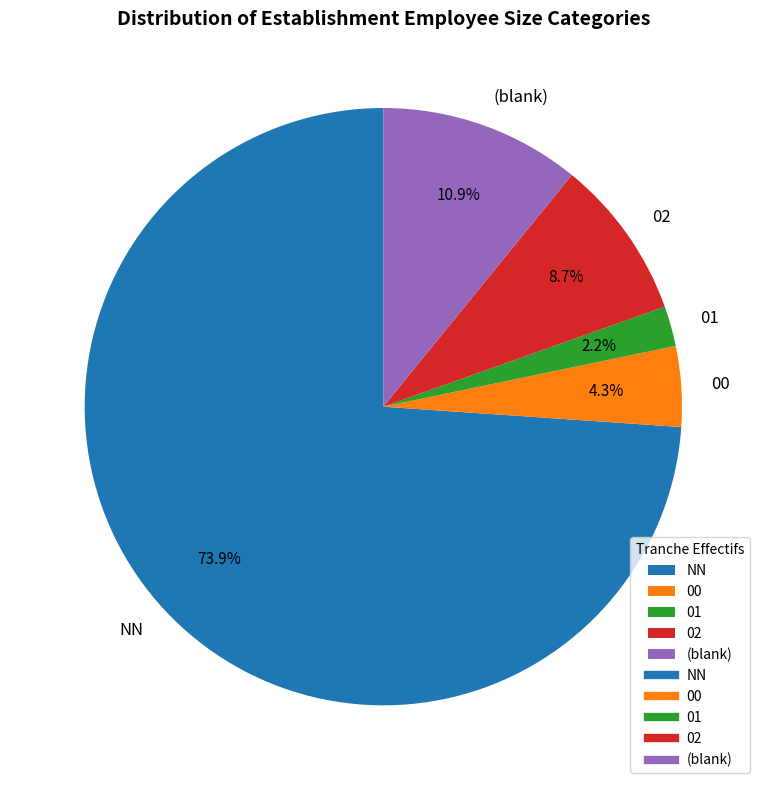

Does NN account for over 50% of the chart?

Yes